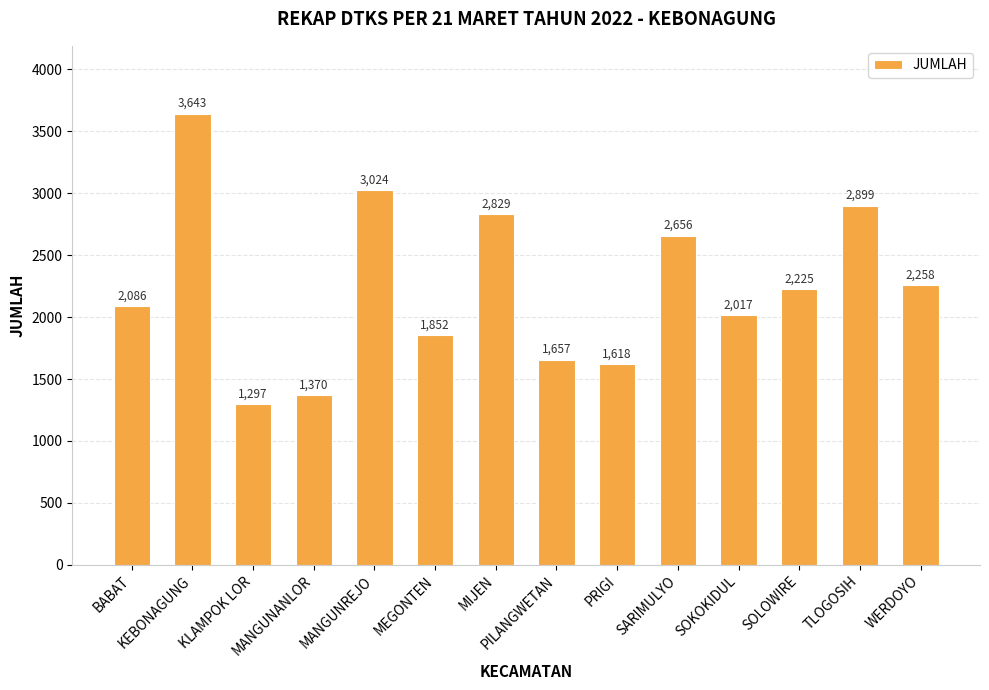

What is the label of the 11th bar from the right?

MANGUNANLOR